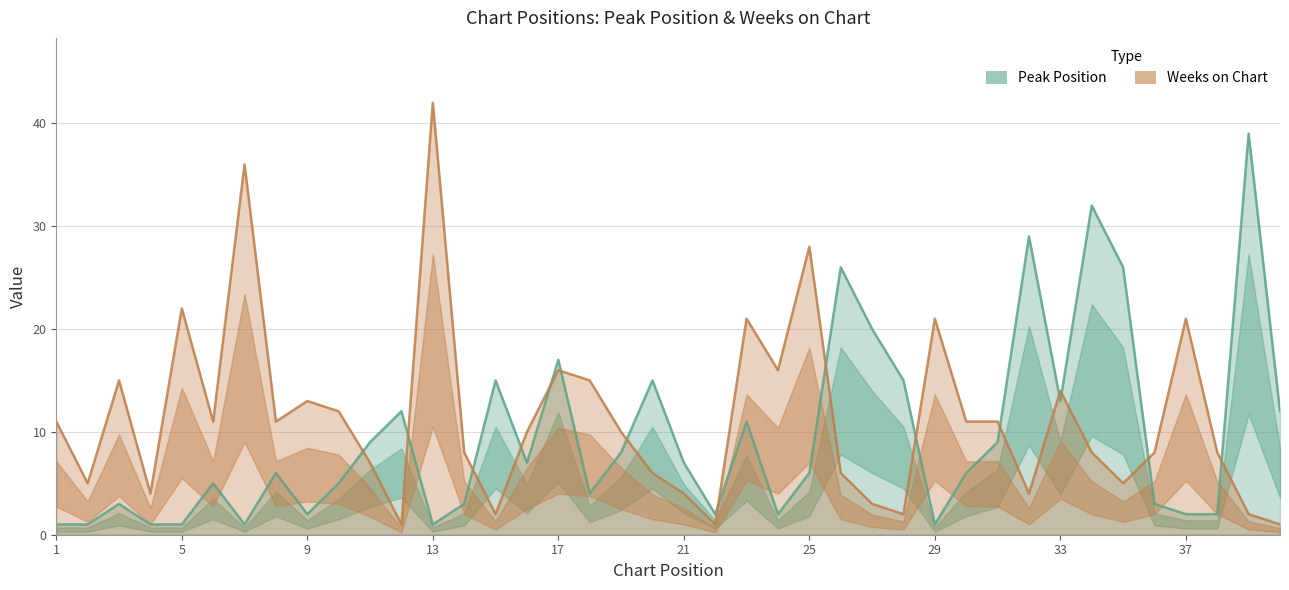

How many lines are shown in the chart?

2